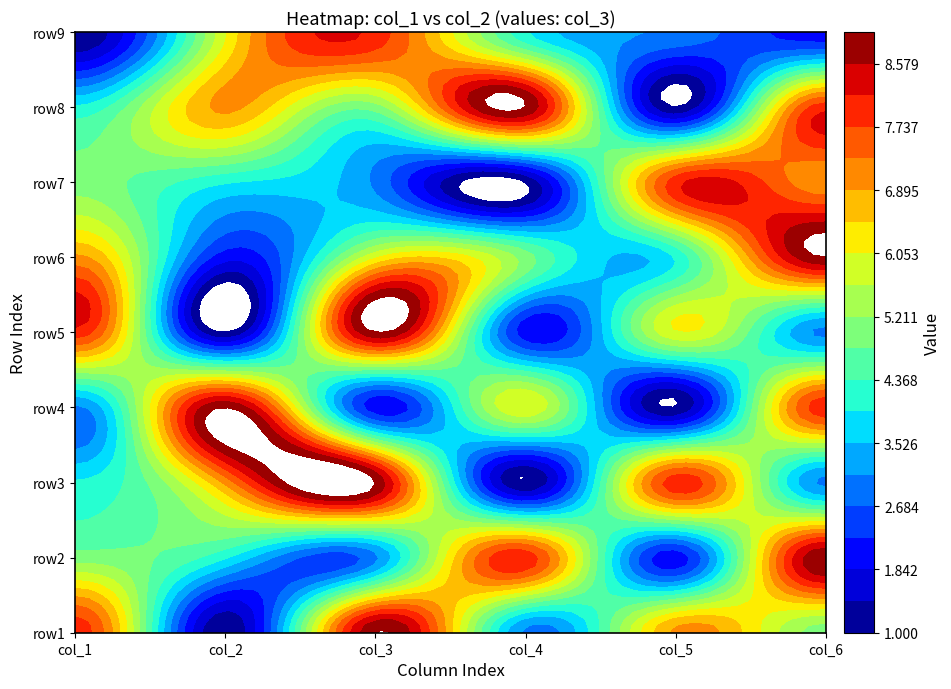

What is the greatest value displayed?

8